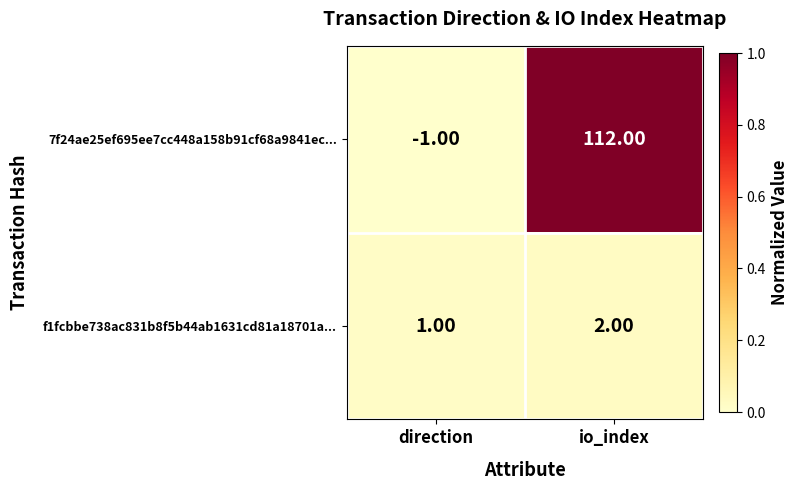

Which series changed the most between direction and io_index?

7f24ae25ef695ee7cc448a158b91cf68a9841ec...